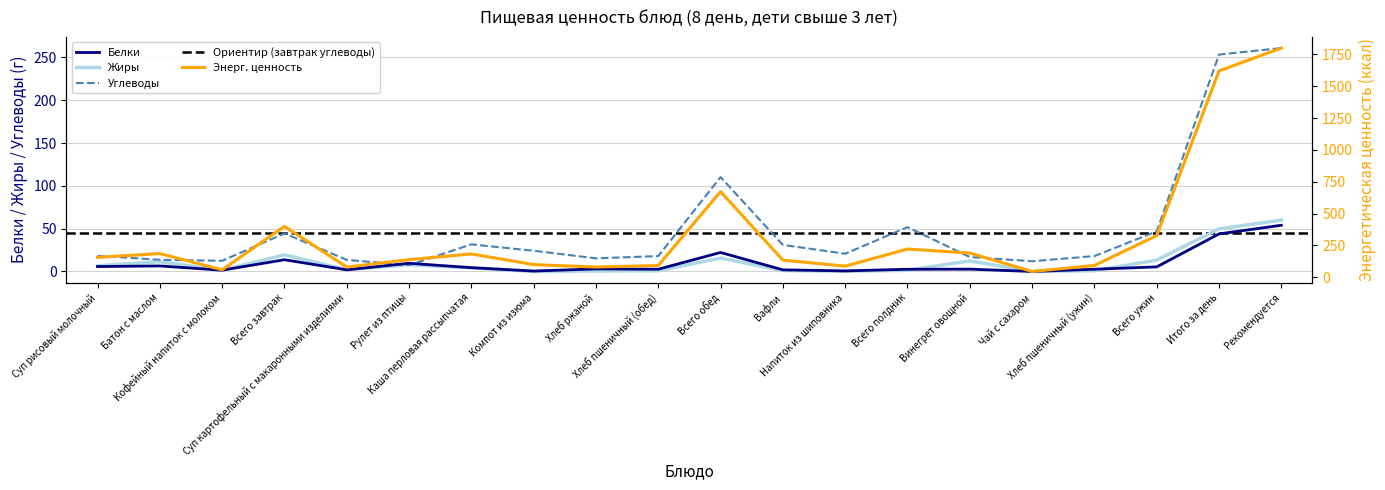

Is this an area chart (filled region under the line)?

No